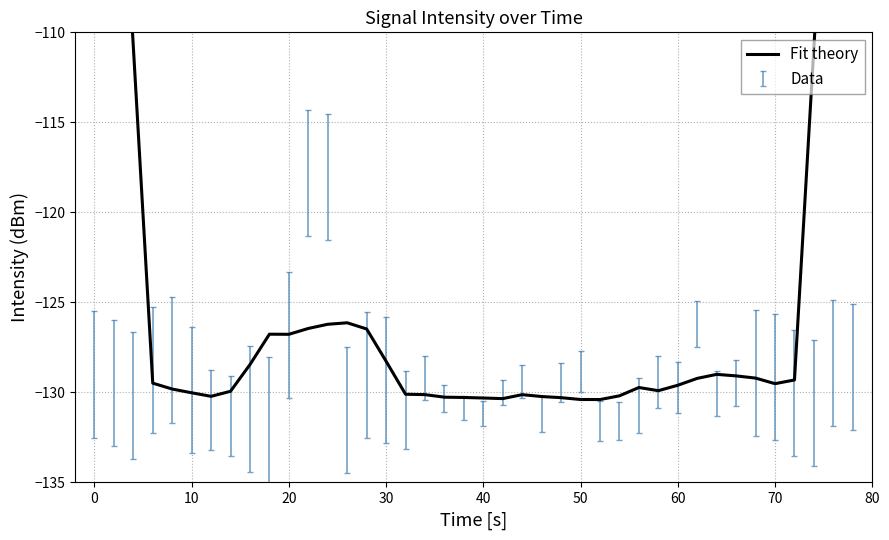

Does the chart display data point markers on the line(s)?

No